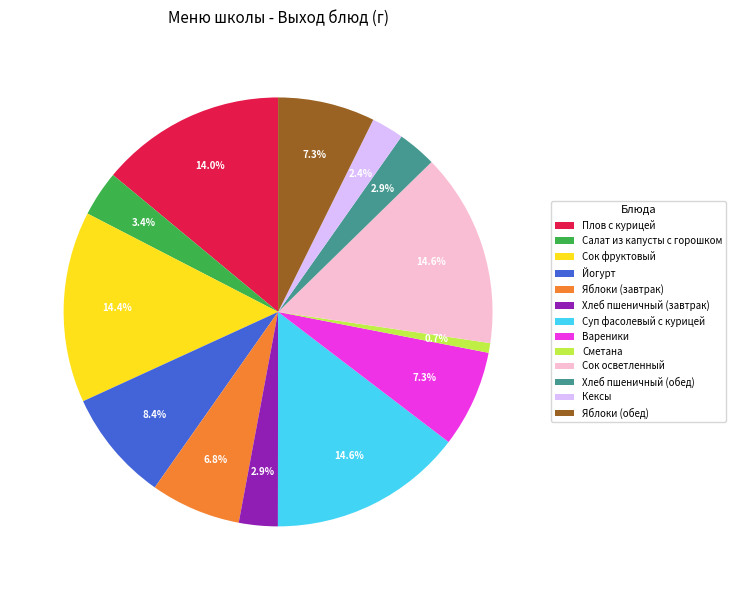

What percentage is the Яблоки (завтрак) slice, to the nearest percent?

7%